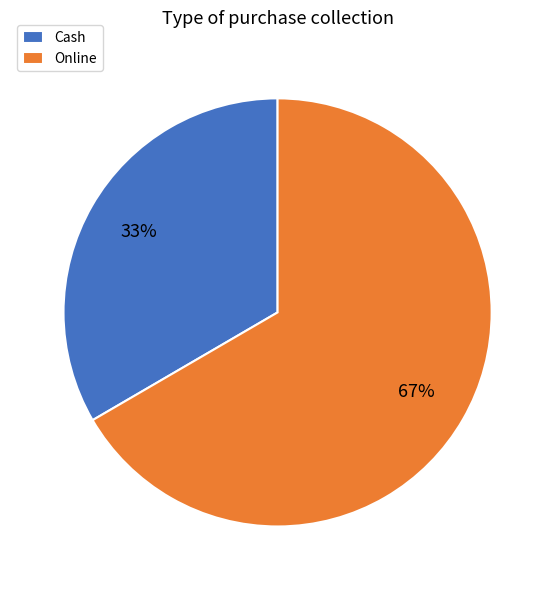

Which slice is the largest?

Online